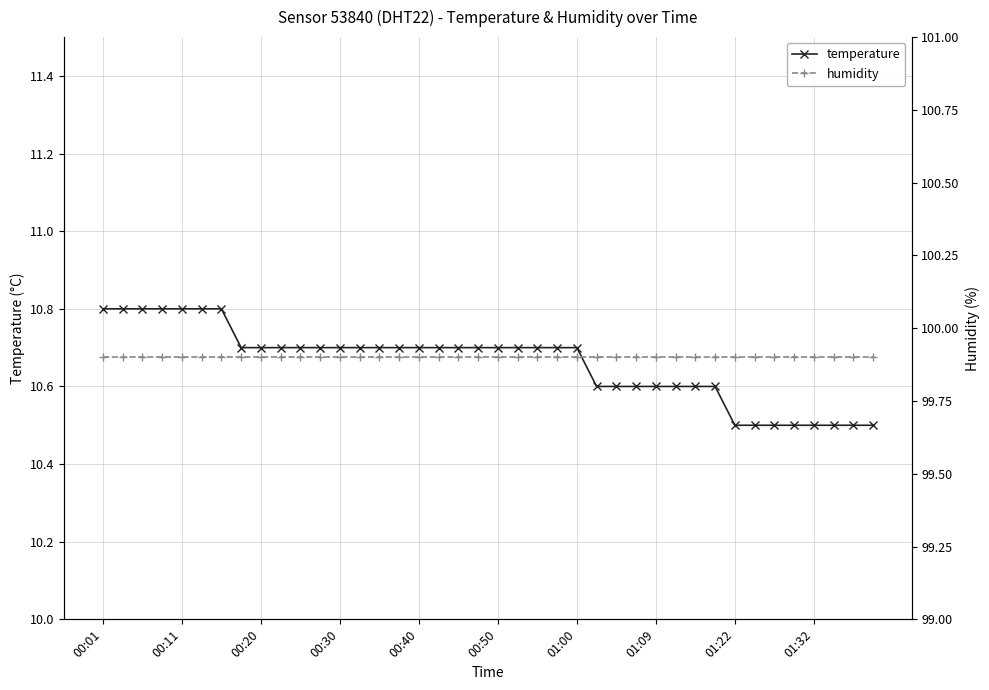

How many temperature values are between 10 and 11?

40